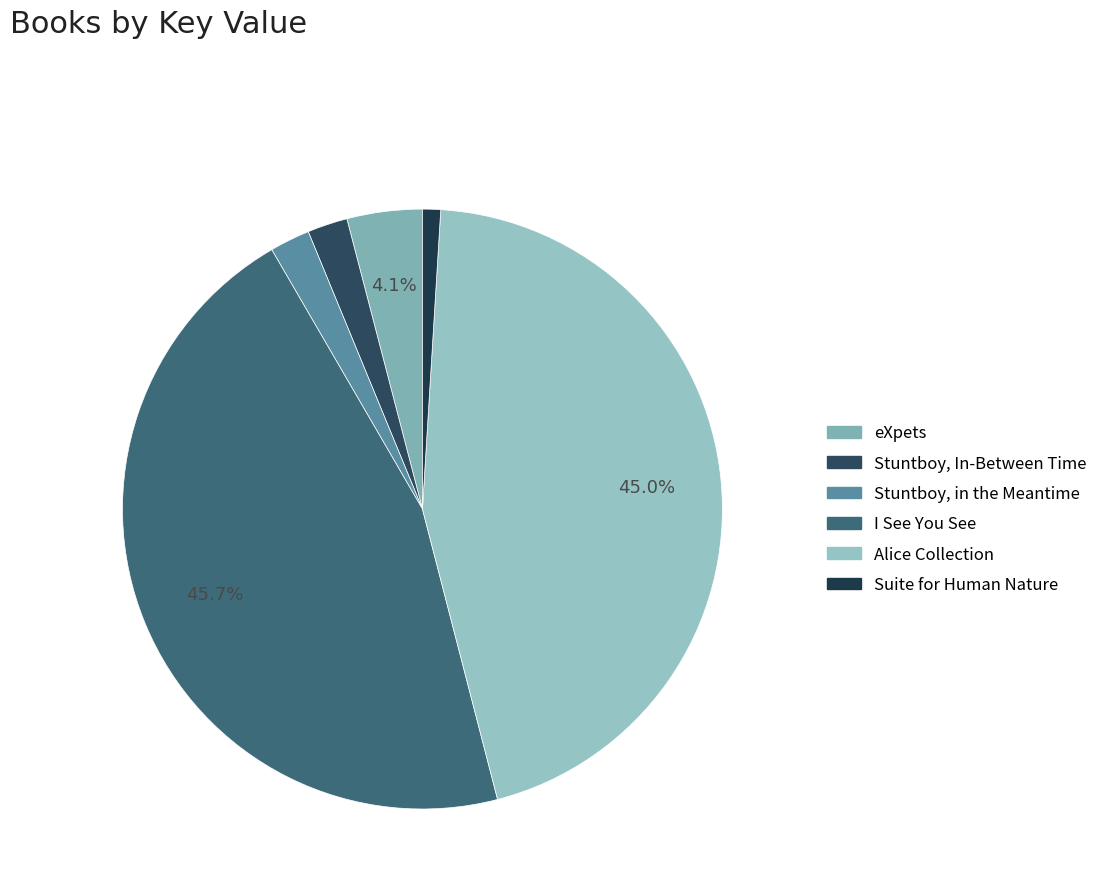

Is Suite for Human Nature the majority of the pie?

No